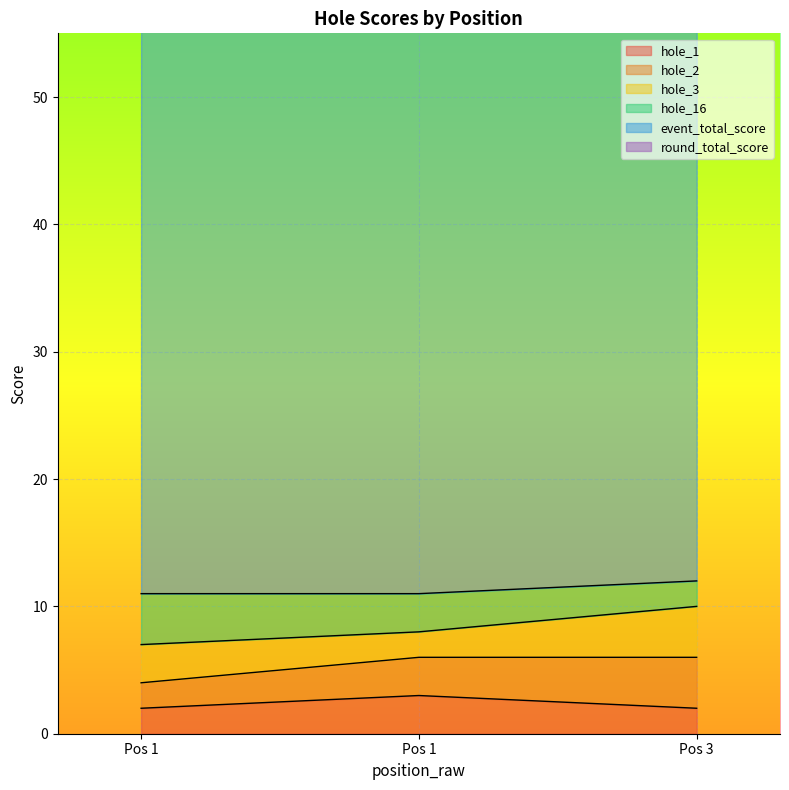

What is the spread (max minus min) of values at Pos 1?

55